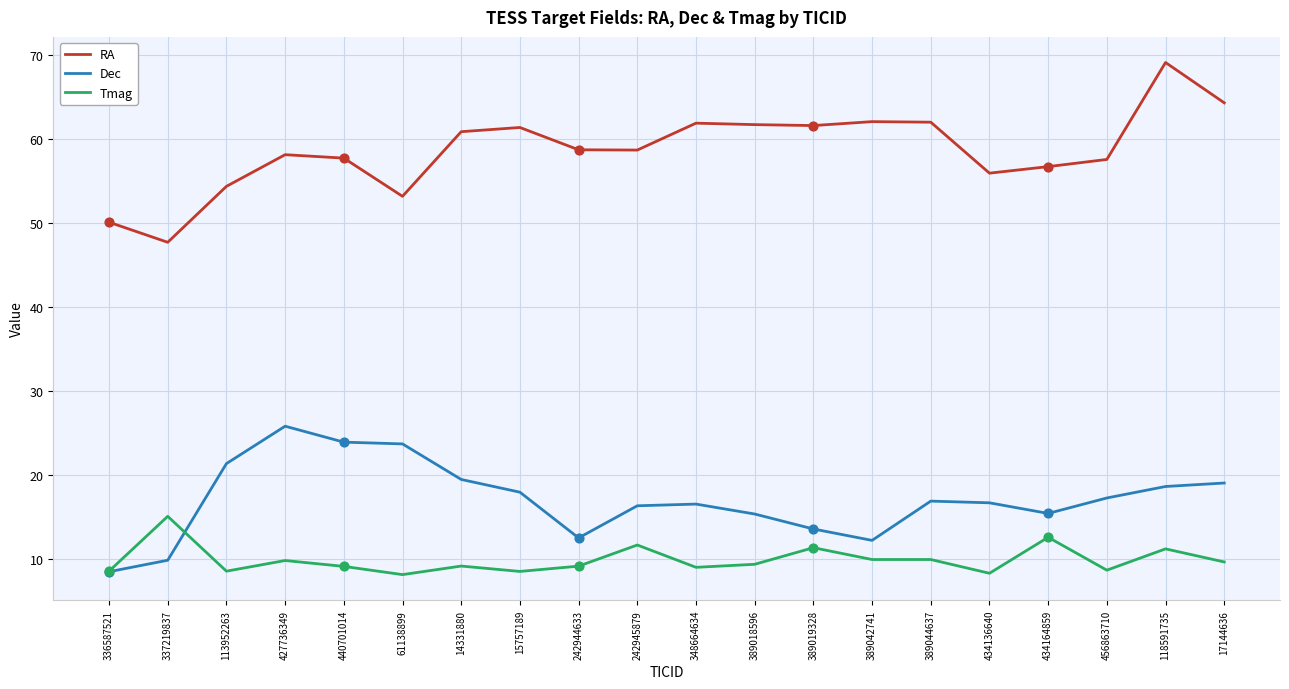

Which series has the largest total across all categories?

RA